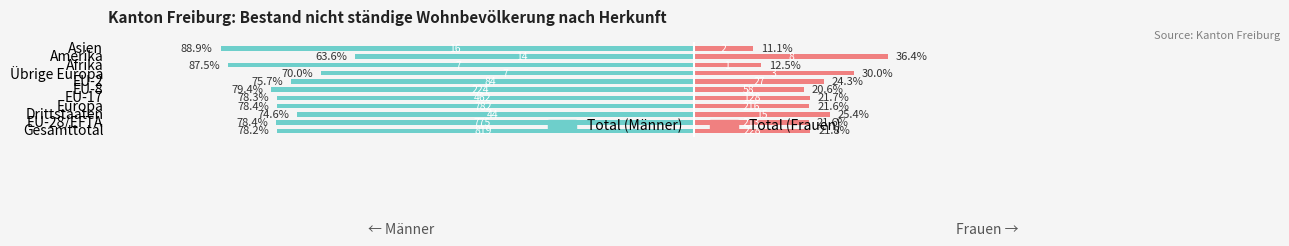

What is the value of the Total (Frauen) bar at the 2nd from the left?

21.6